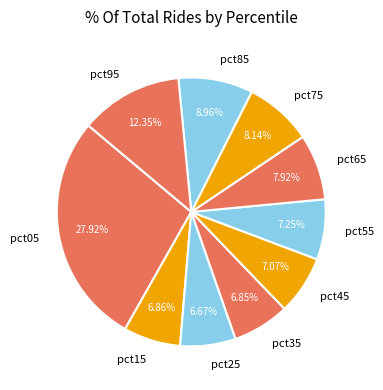

Is there a majority slice in this chart?

No